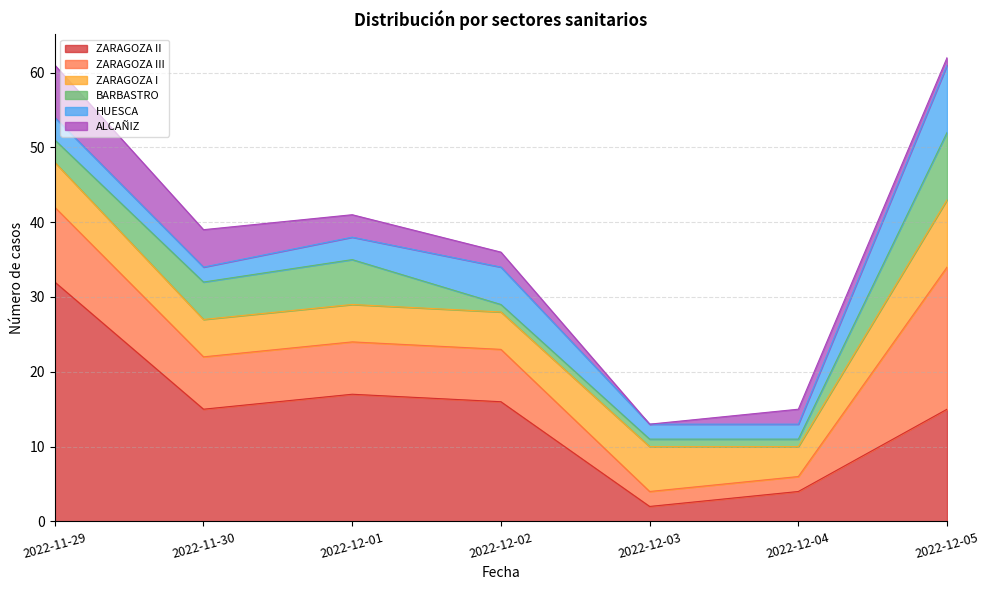

List the series in order of their peak value, lowest first.

ALCAÑIZ, ZARAGOZA I, BARBASTRO, HUESCA, ZARAGOZA III, ZARAGOZA II